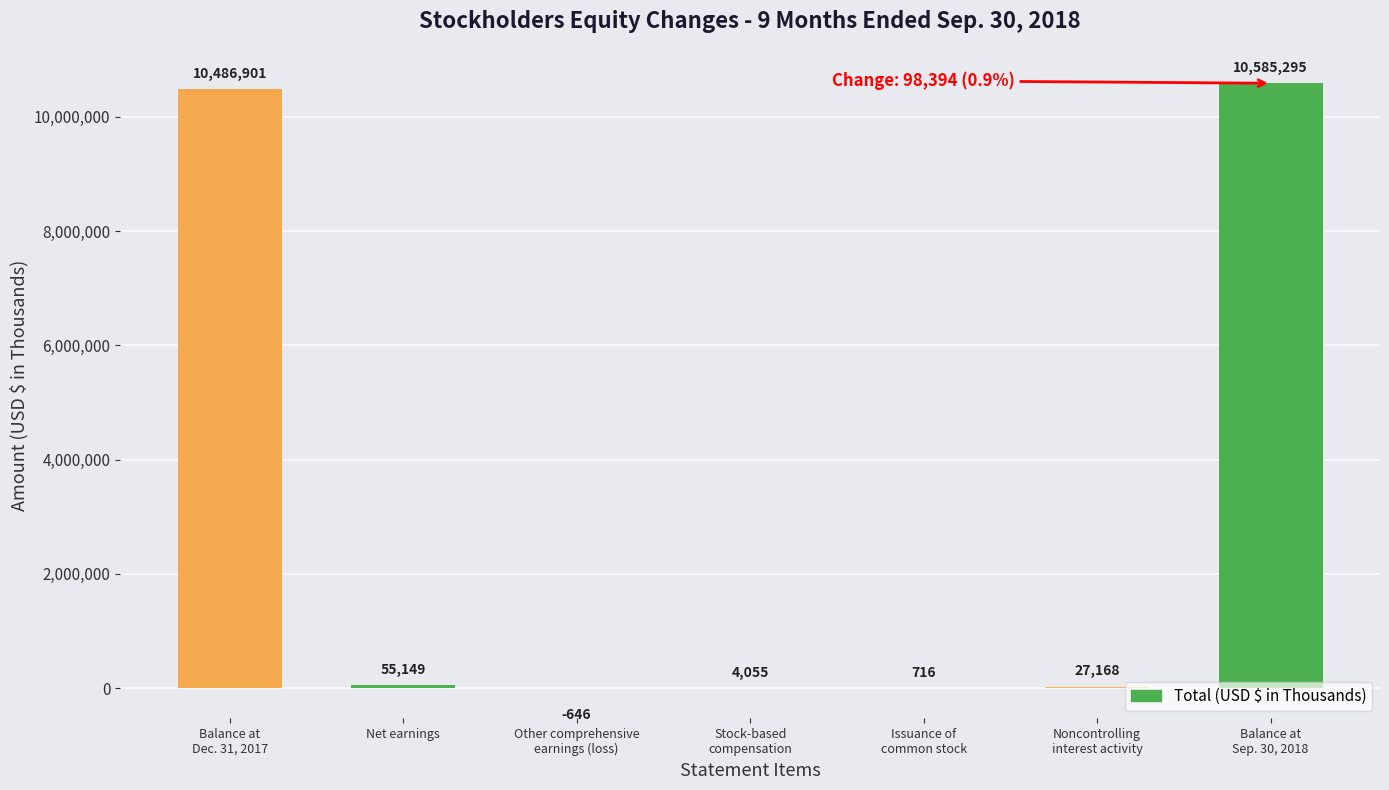

True or false: the data shows -646 at Other comprehensive
earnings (loss).

True